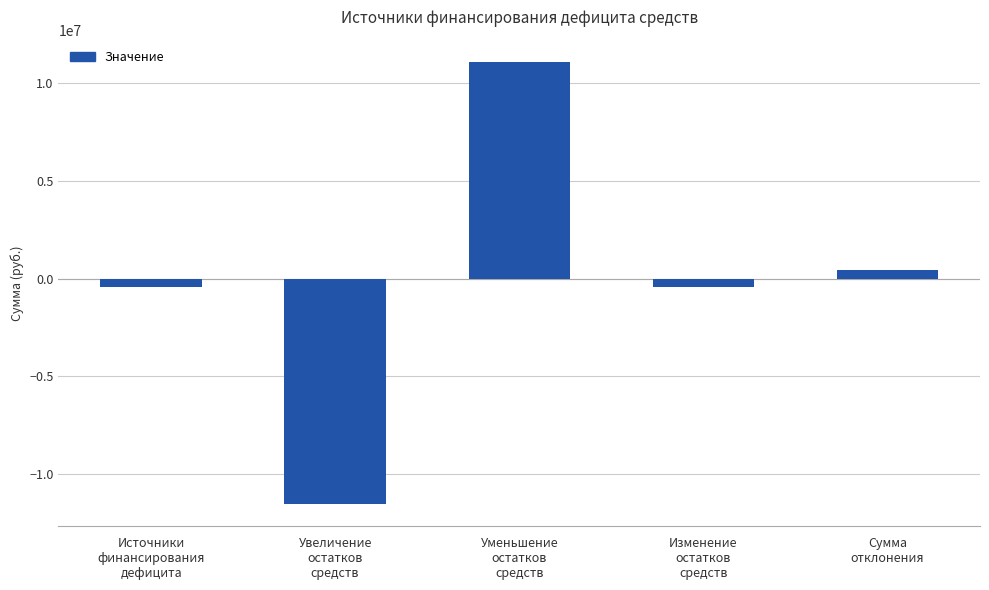

Between Изменение
остатков
средств and Уменьшение
остатков
средств, which is larger?

Уменьшение
остатков
средств